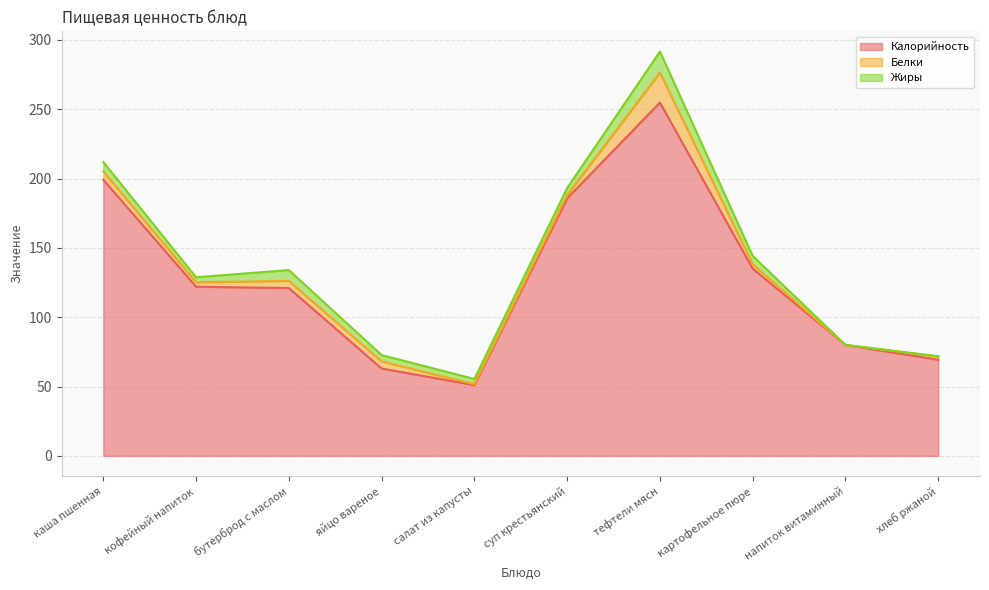

Is it true that Калорийность equals 16.5 at хлеб ржаной?

False